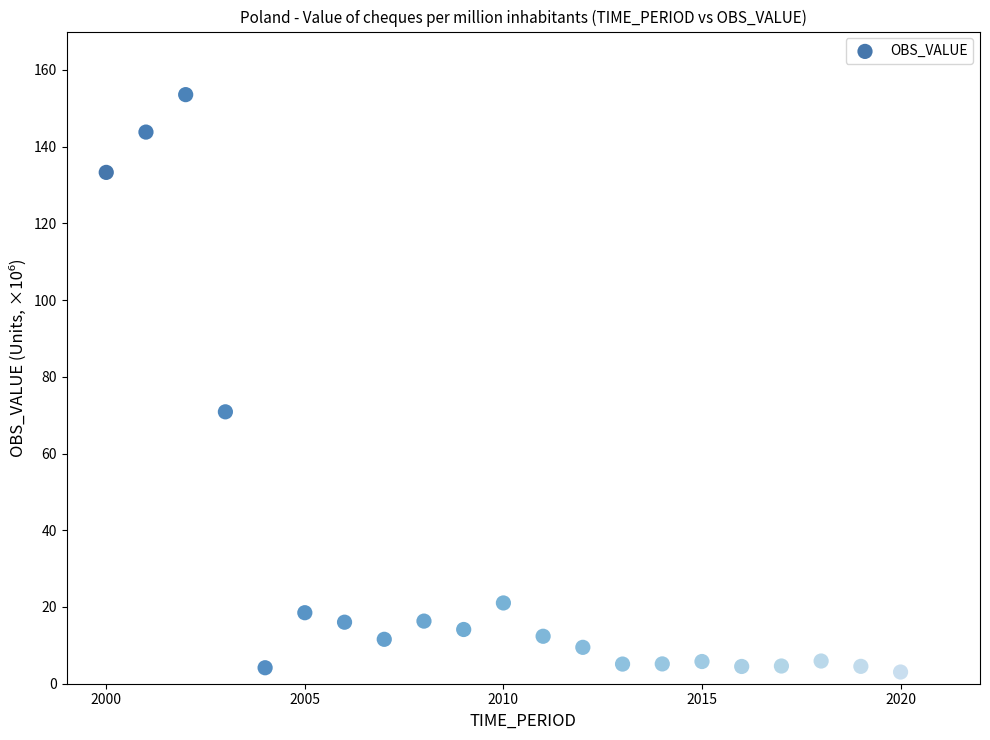

What is the range of Y values (max minus min)?

150.5